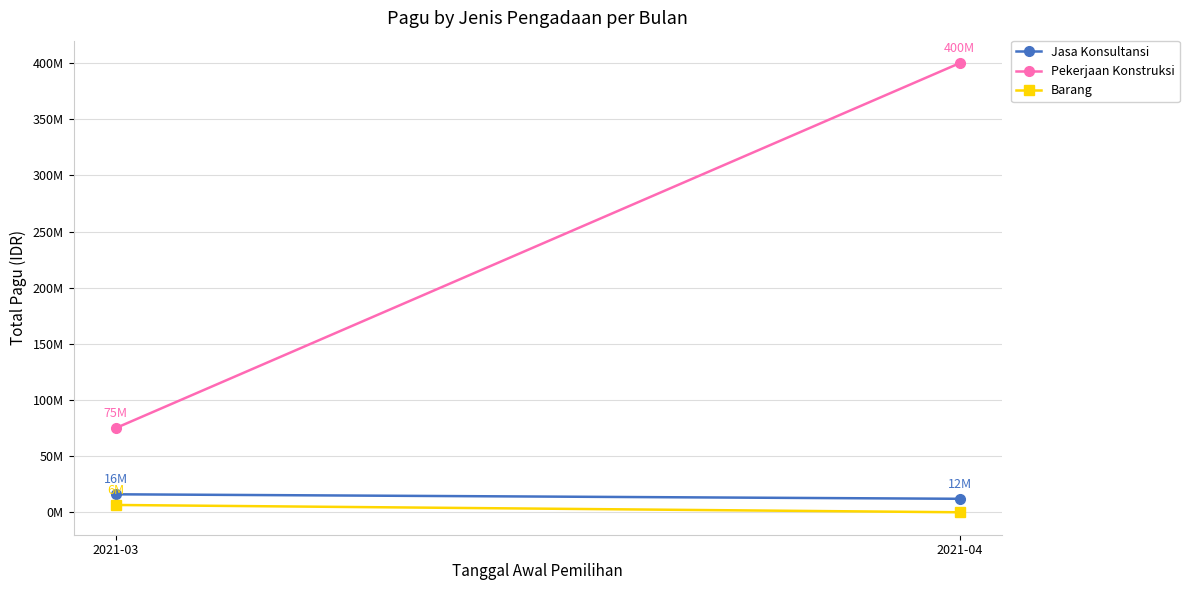

What is the value of the Barang point at the 1st from the left?

6500000